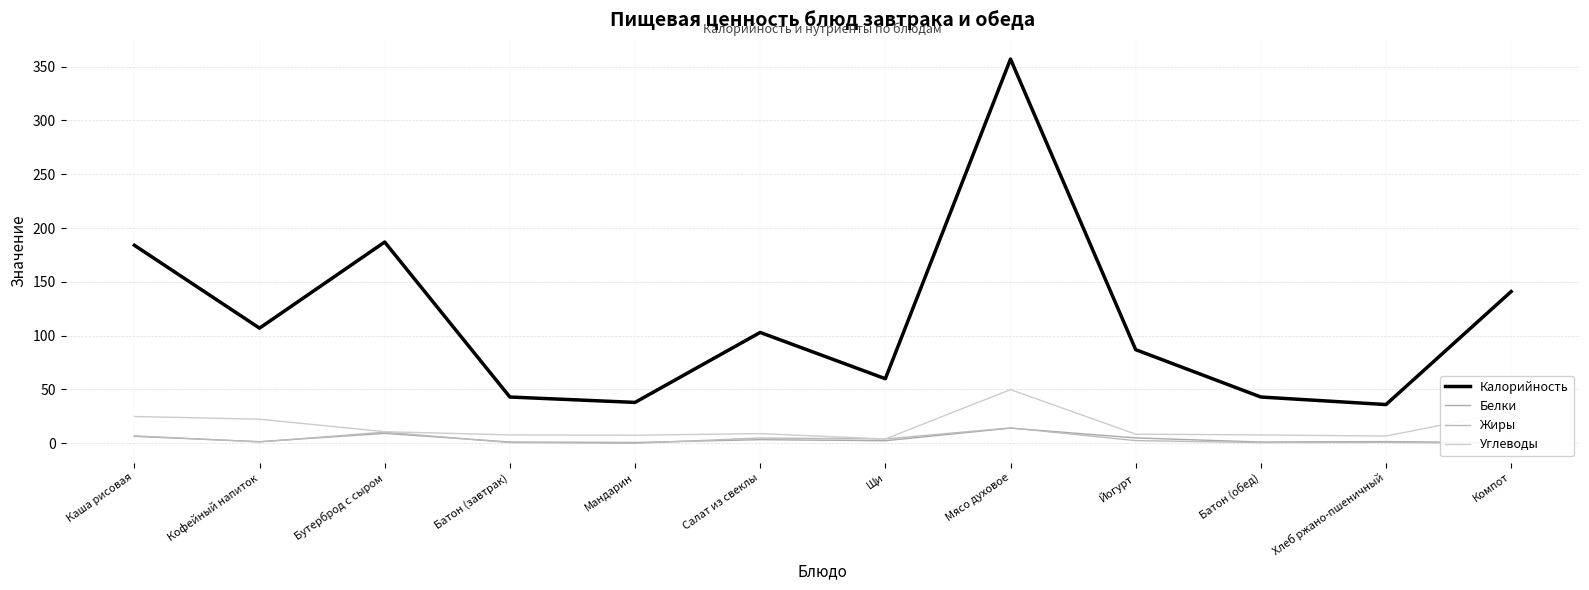

What position from the right is Щи?

6